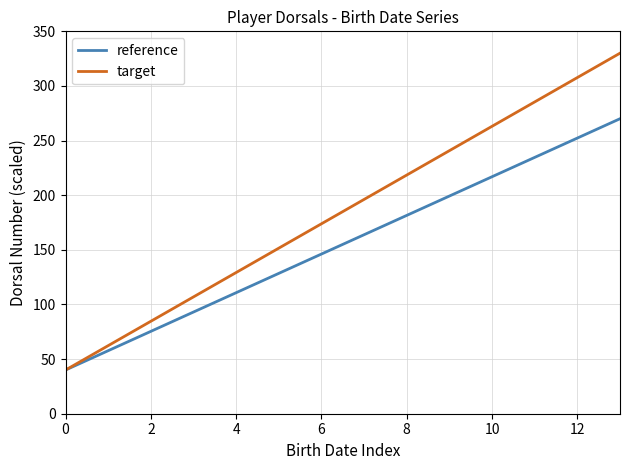

Which series has the widest spread of values?

target